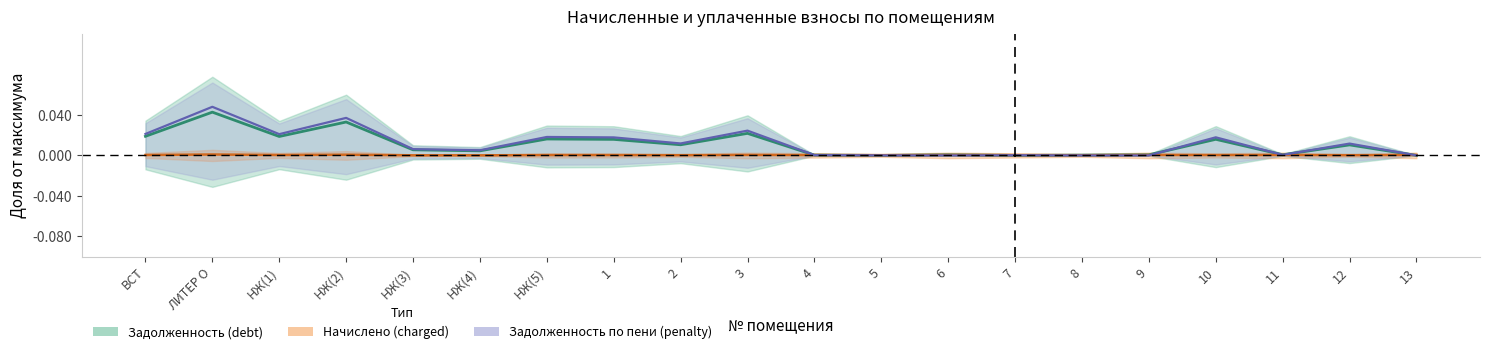

Is the value of Начислено (charged) at 9 greater than the value of Задолженность (debt) at 3?

No